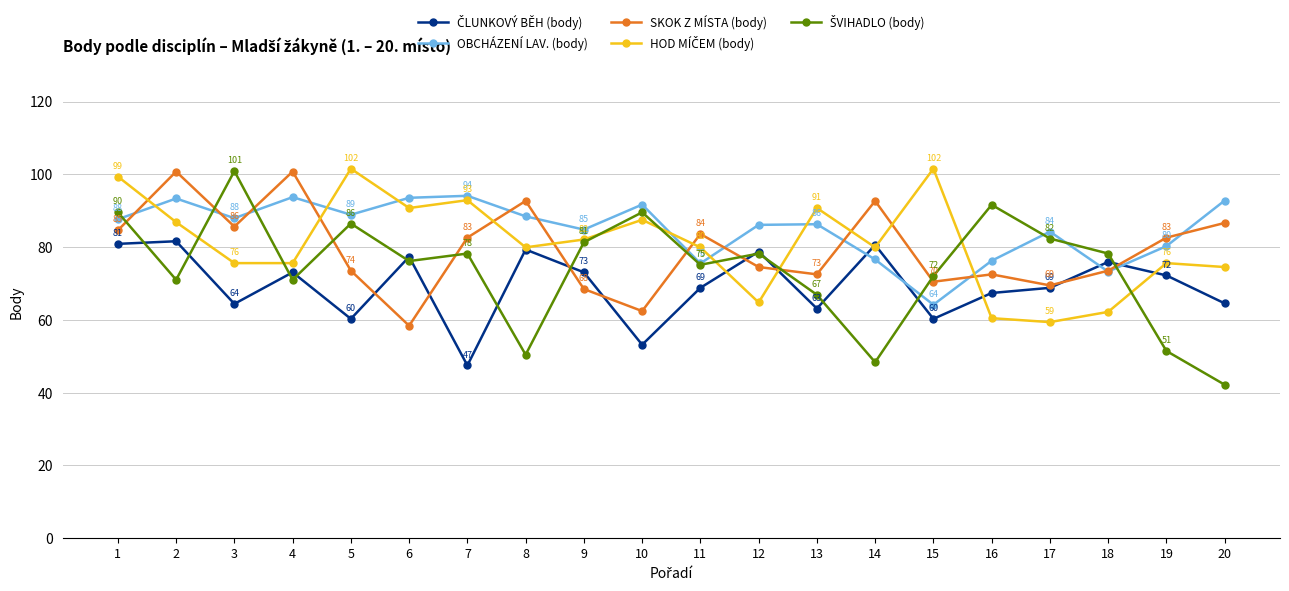

What is the minimum value shown in the chart?

42.2